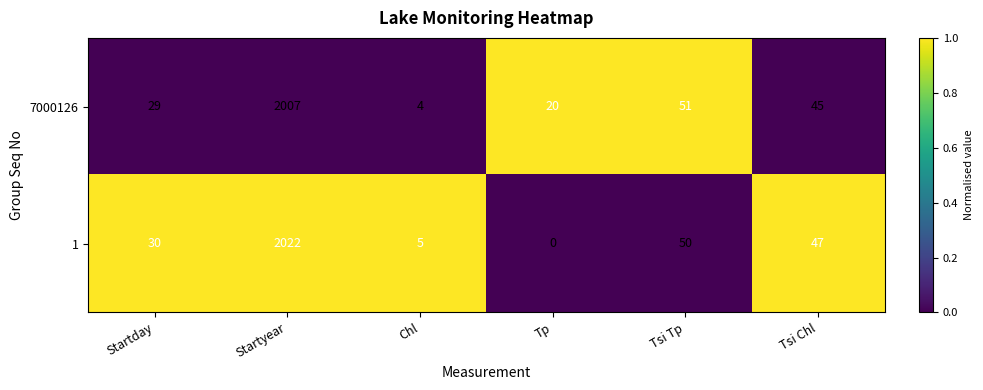

At Chl, list the series in order from largest to smallest.

1, 7000126